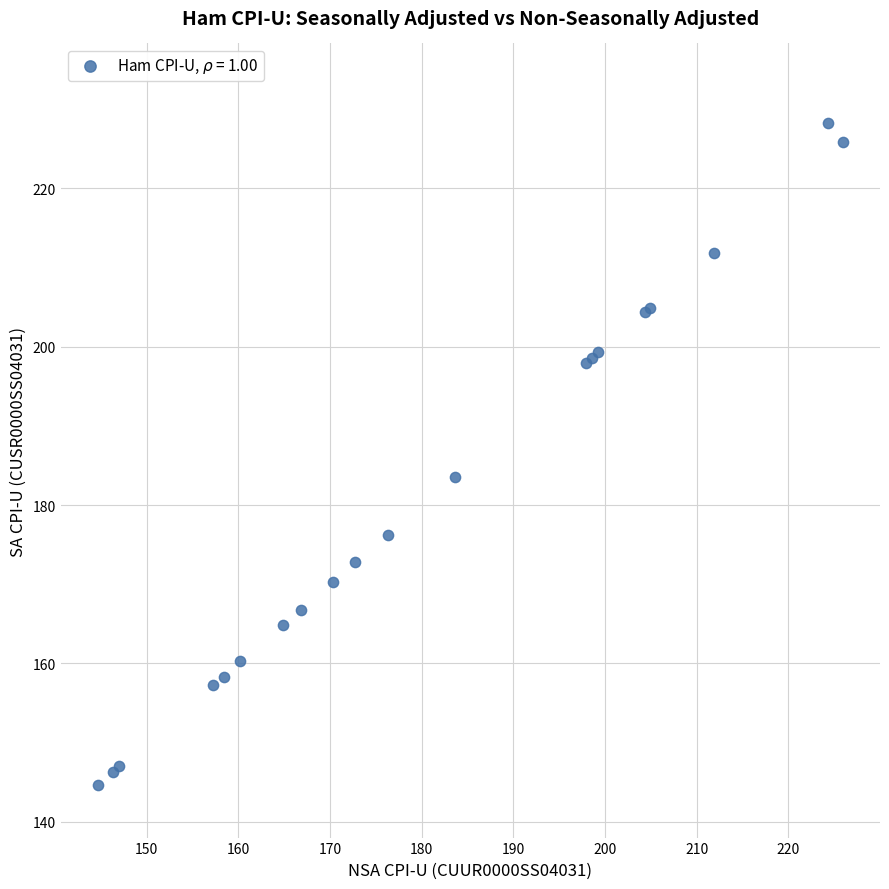

What Y value in the scatter plot is closest to 186?

183.6